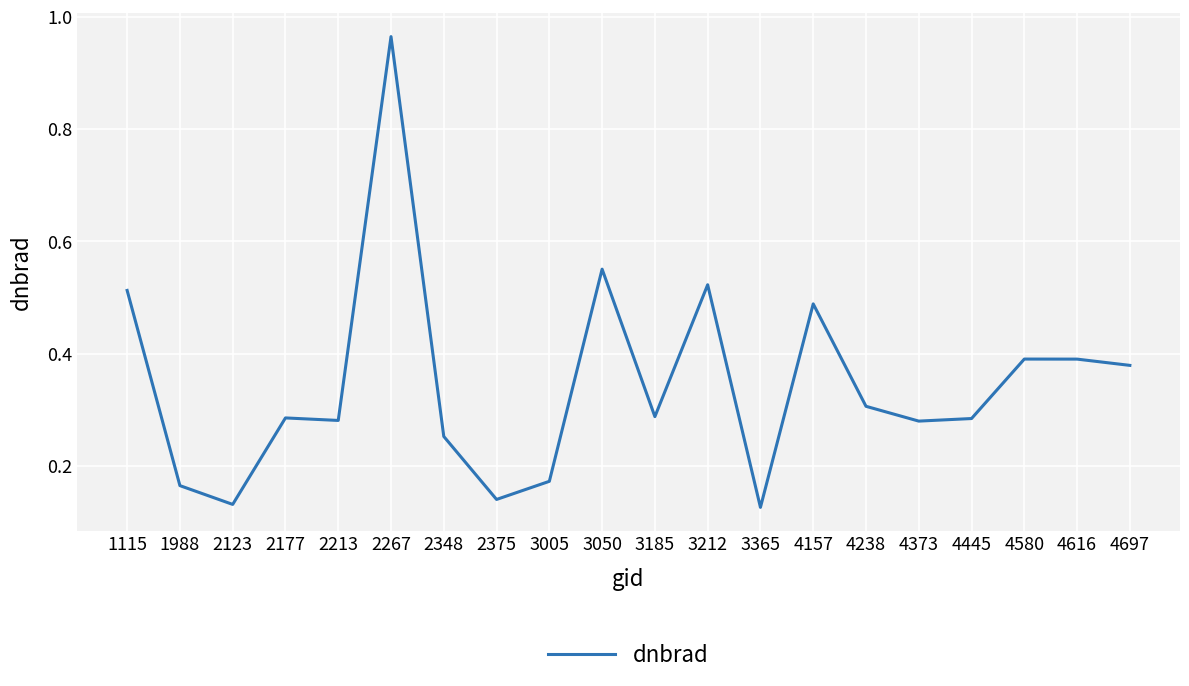

Which label corresponds to the largest value in the chart?

2267